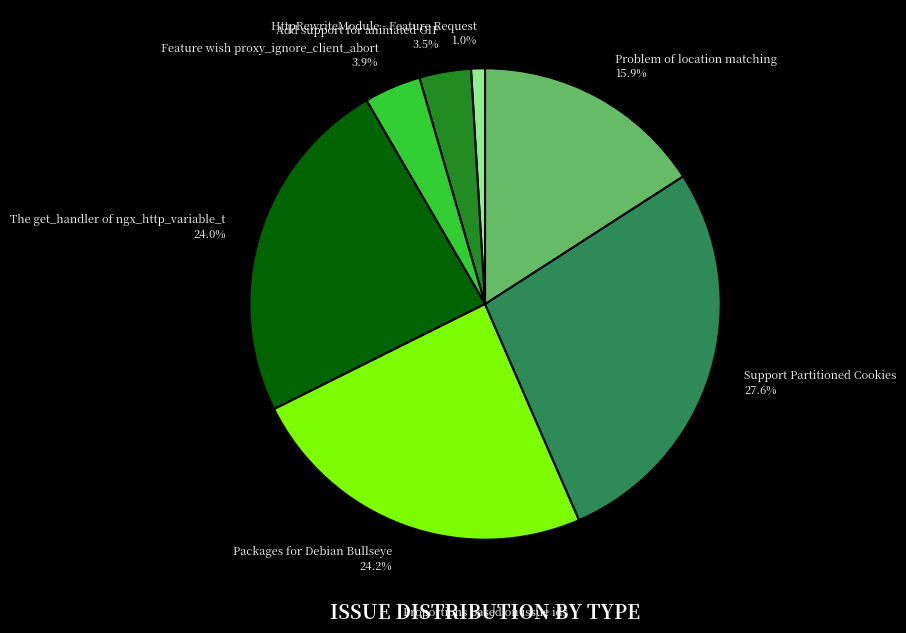

How many slices are in this pie chart?

7